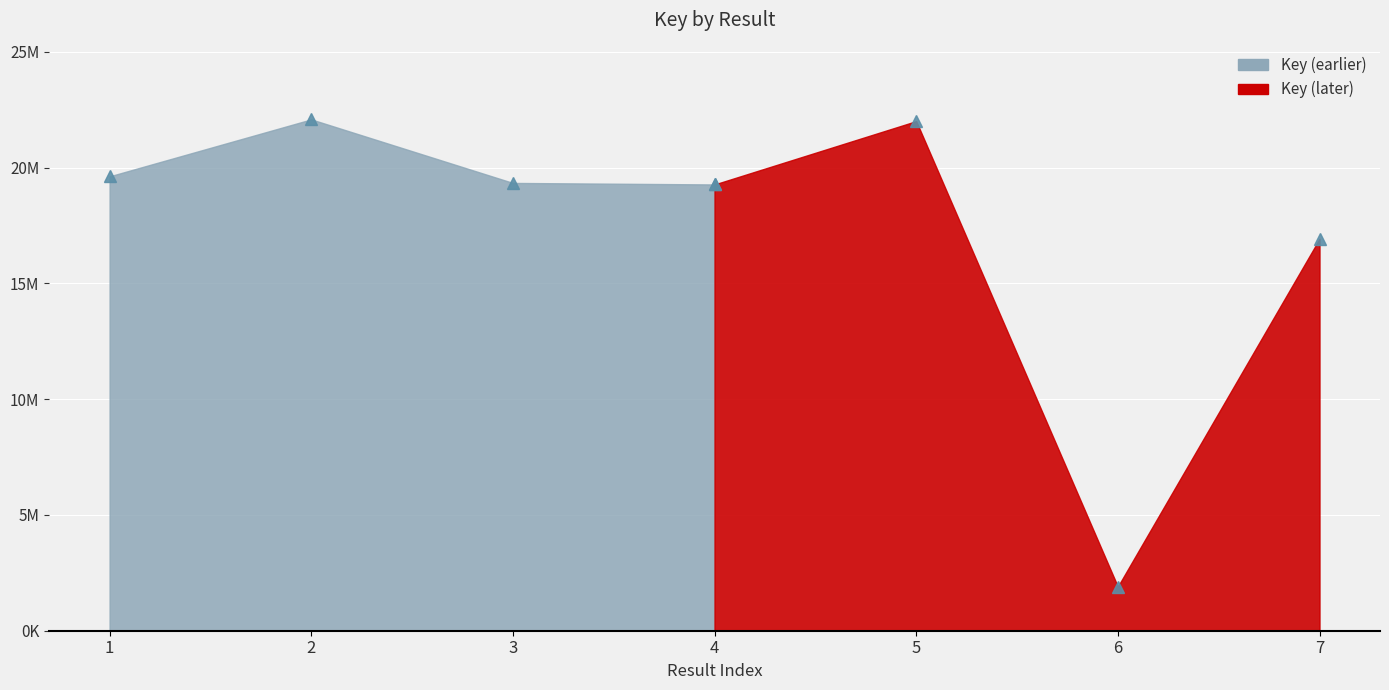

Which label corresponds to the smallest value in the chart?

6